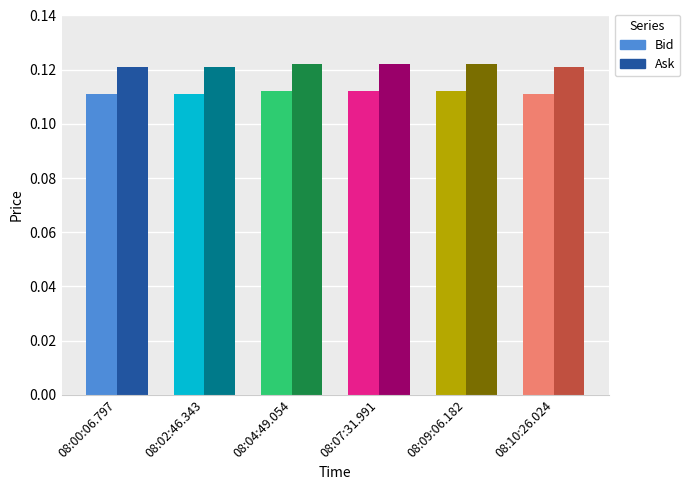

Is it true that Bid equals 0.0 at 08:10:26.024?

False